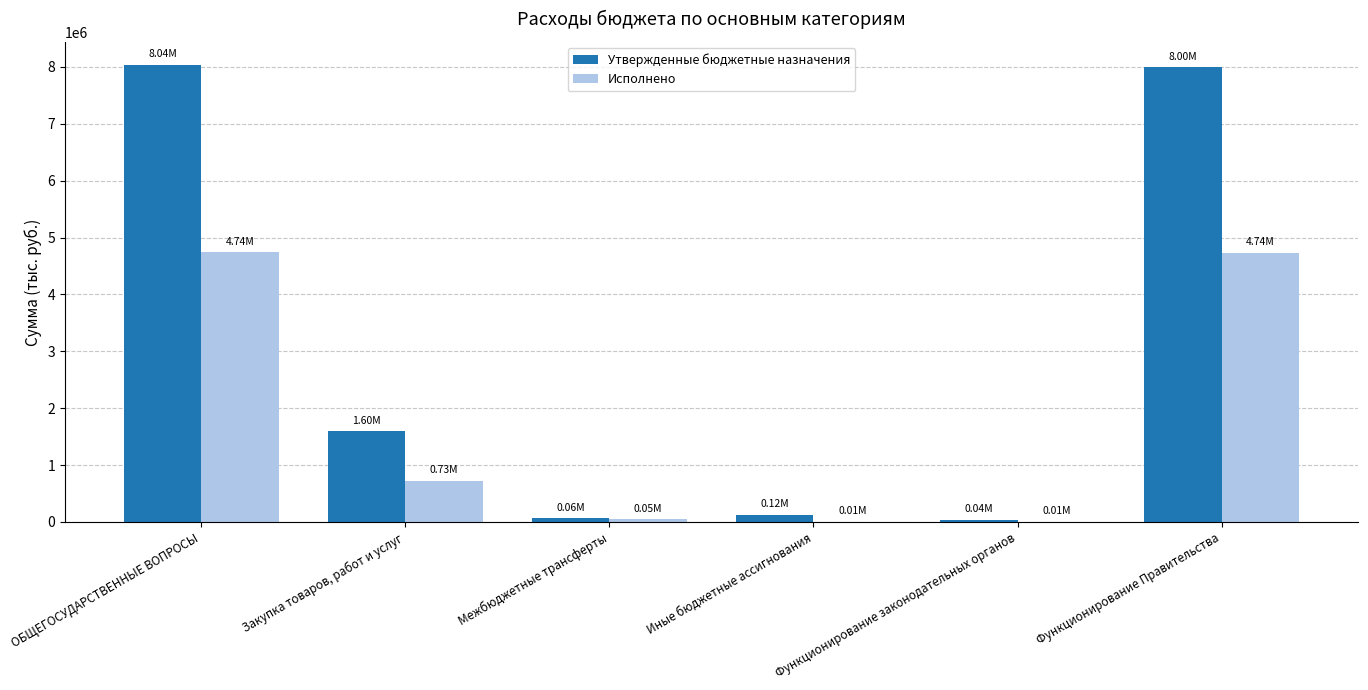

Which series changed the most between Закупка товаров, работ и услуг and Межбюджетные трансферты?

Утвержденные бюджетные назначения